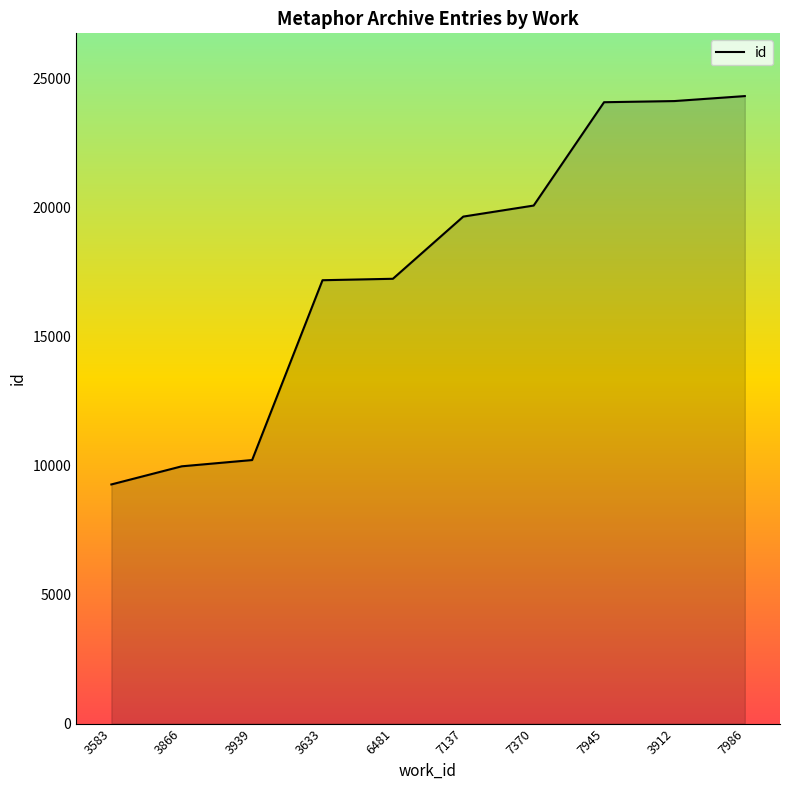

Read the value at 3633, to the nearest 100.

17200